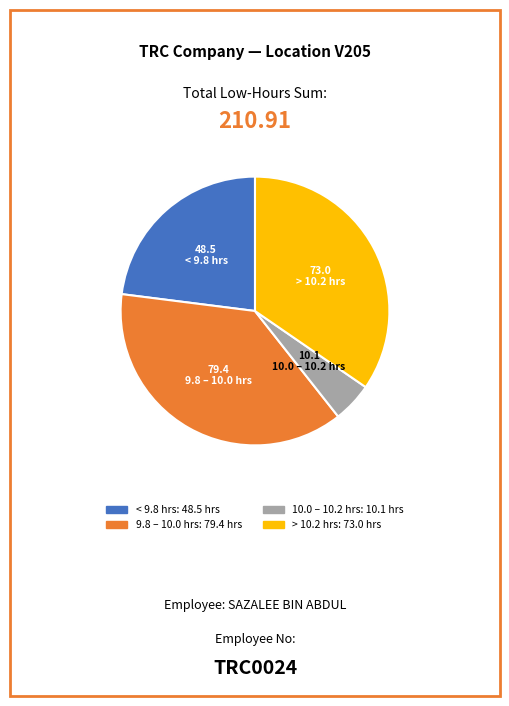

Is there any slice that represents more than half of the pie?

No